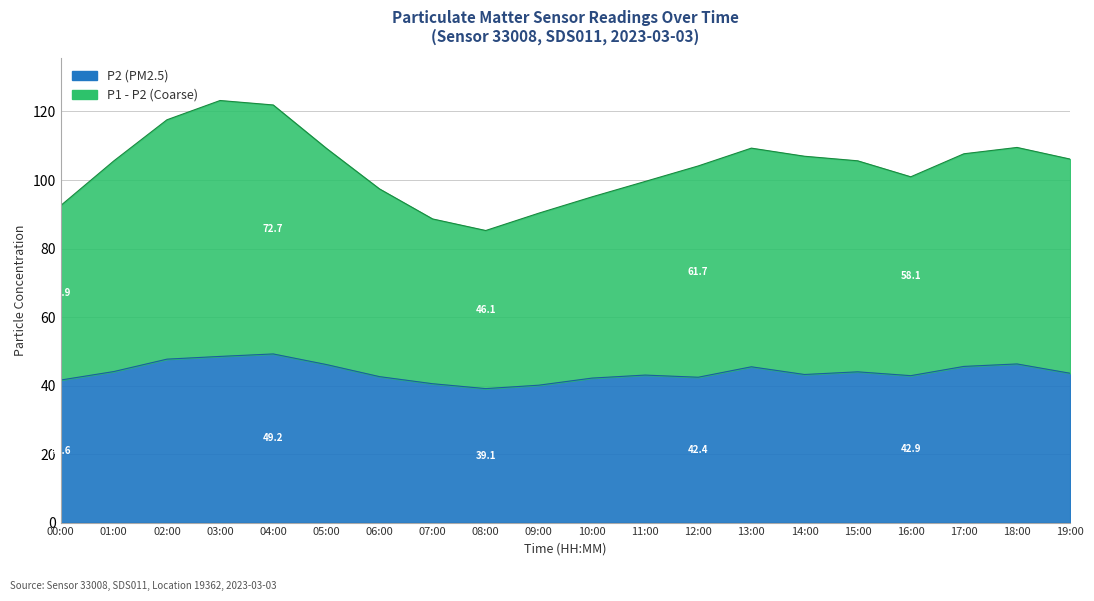

How many lines are shown in the chart?

2